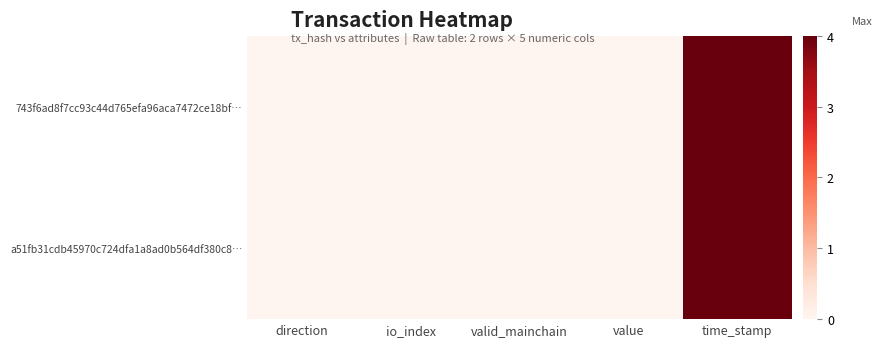

Which series has the largest total across all categories?

743f6ad8f7cc93c44d765efa96aca7472ce18bf…